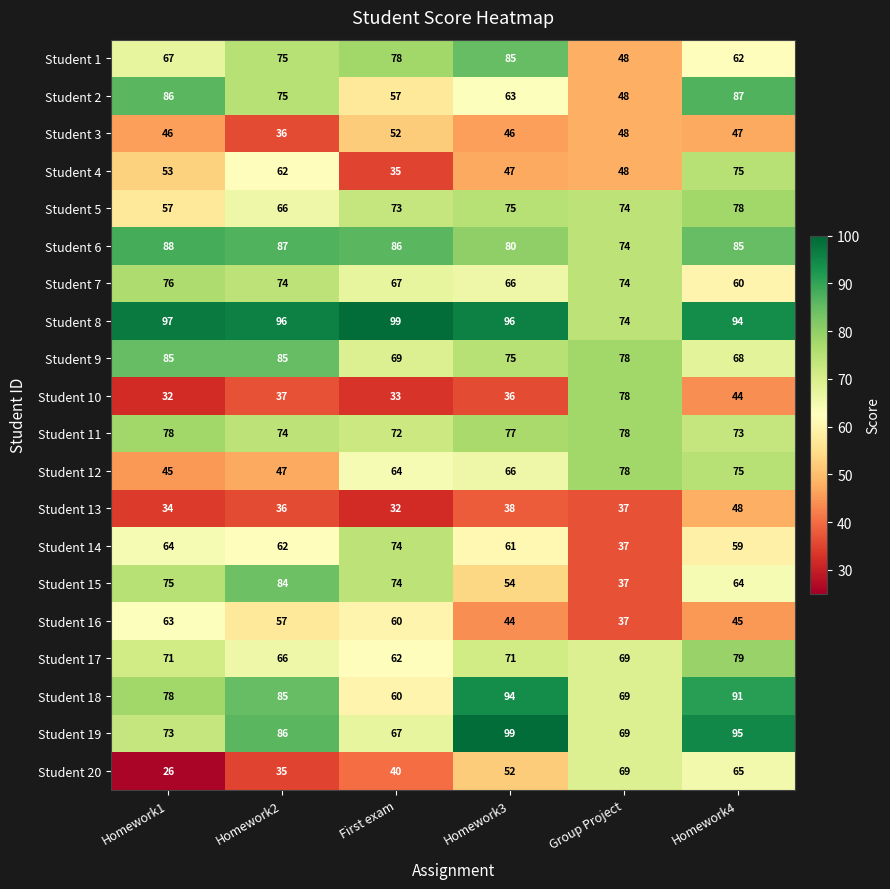

Is it true that Student 14 equals 86 at Homework3?

False